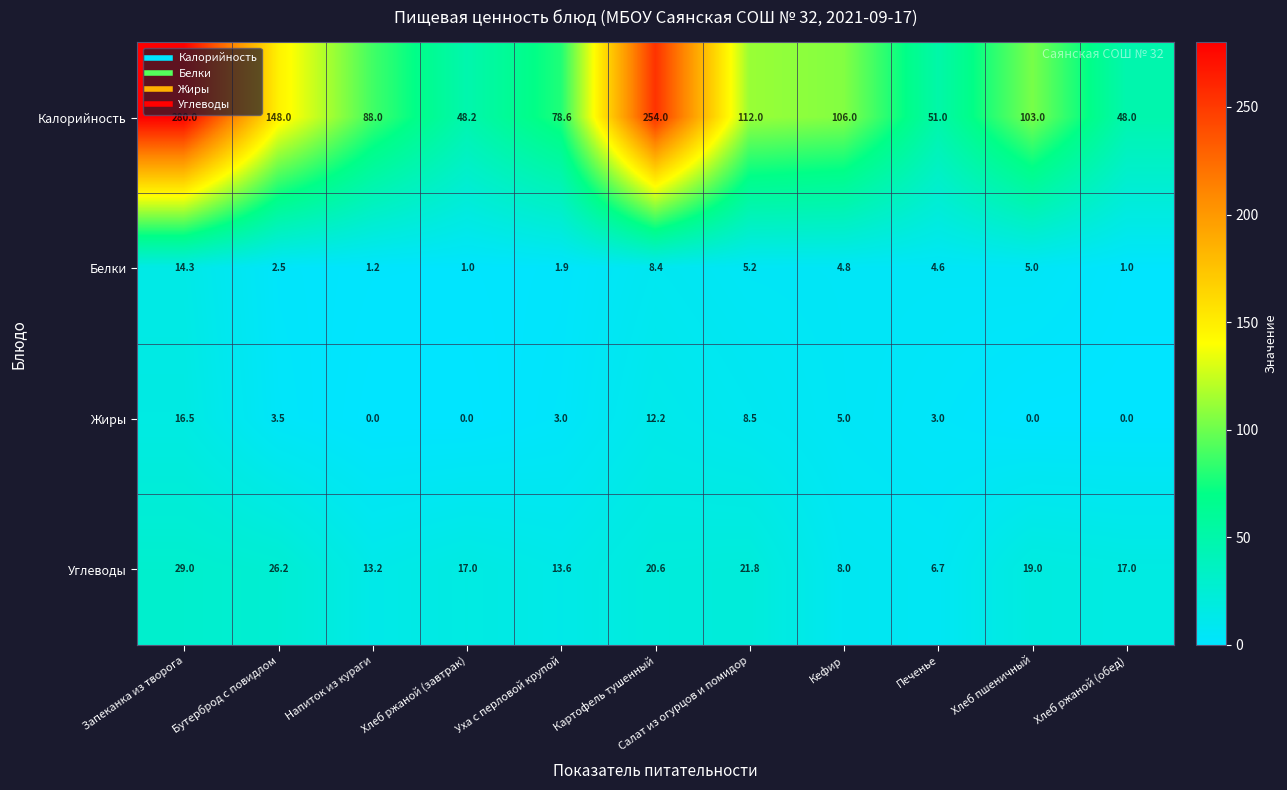

What is the total value across all series at Напиток из кураги?

102.4